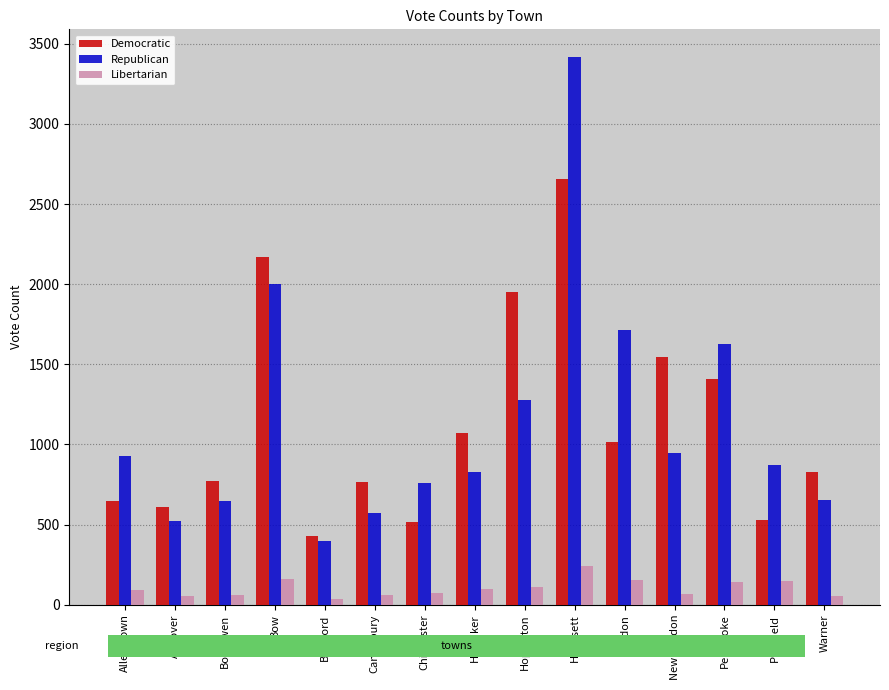

What are all the series names shown in the legend?

Democratic, Republican, Libertarian